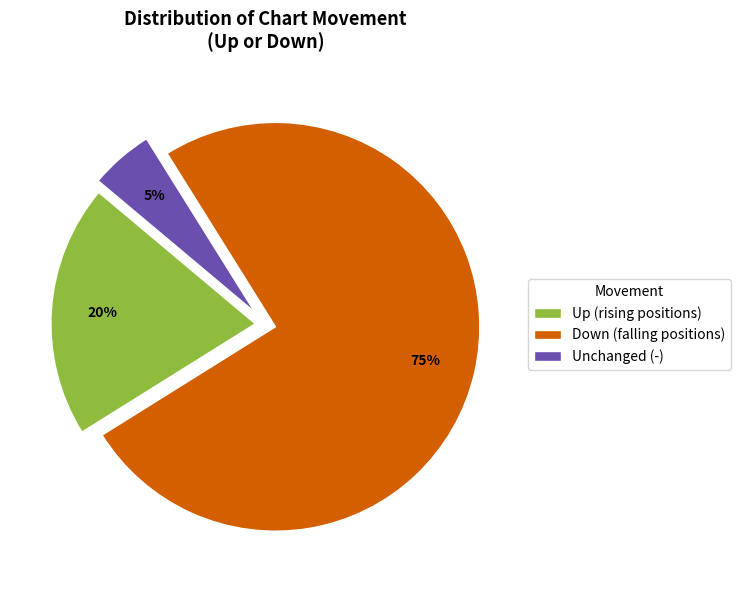

How many segments does this pie chart have?

3